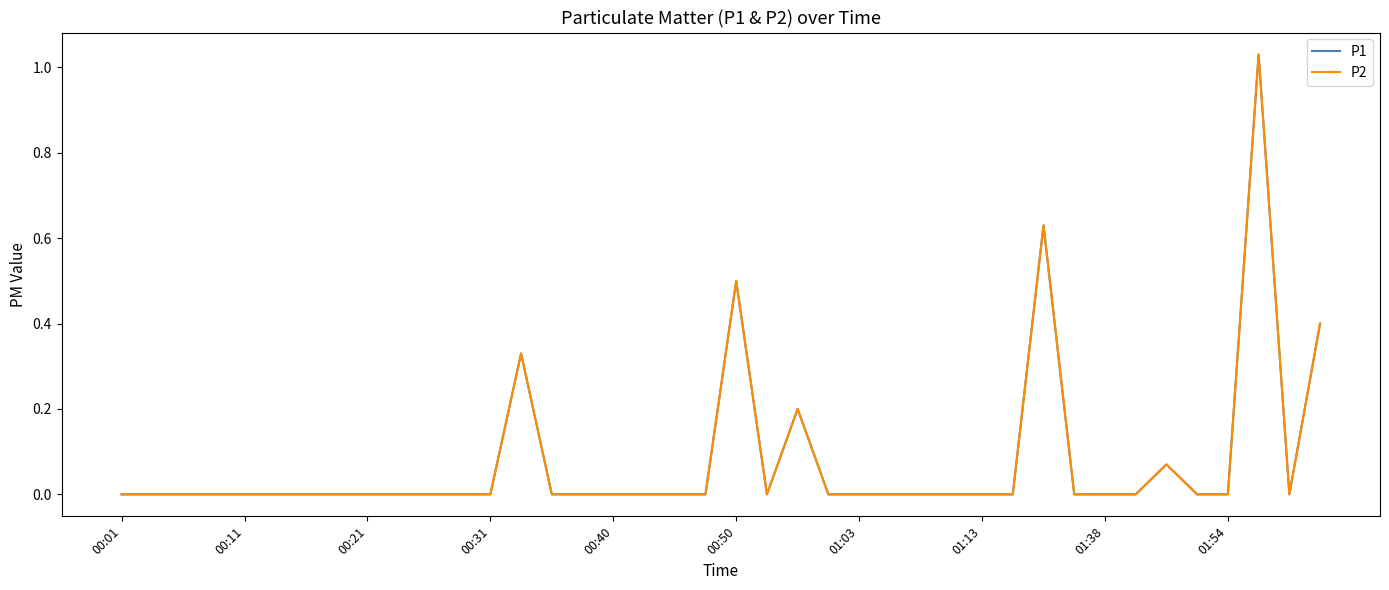

At which category is the sum across all series the highest?

37